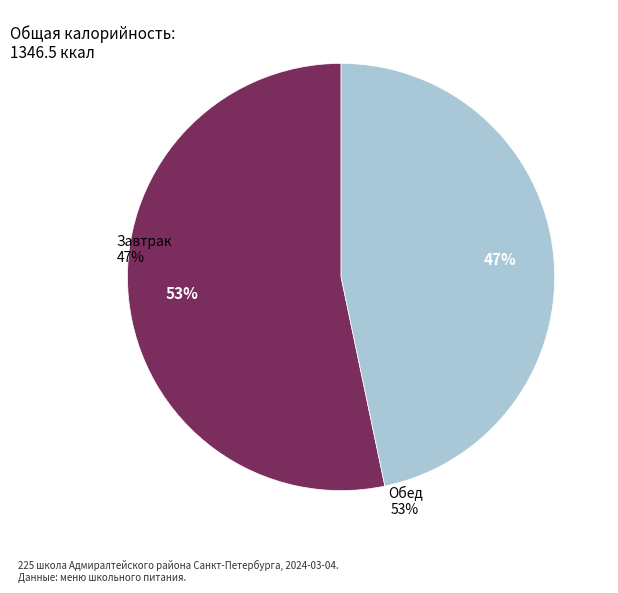

Does any single category account for the majority?

Yes